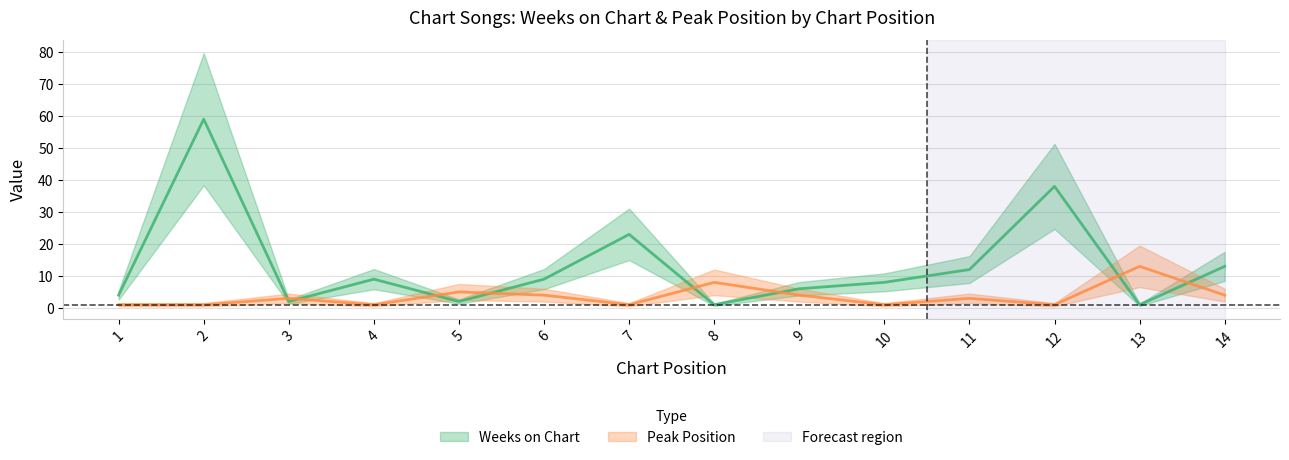

Is the value of Weeks on Chart at 5 greater than the value of Peak Position at 3?

No